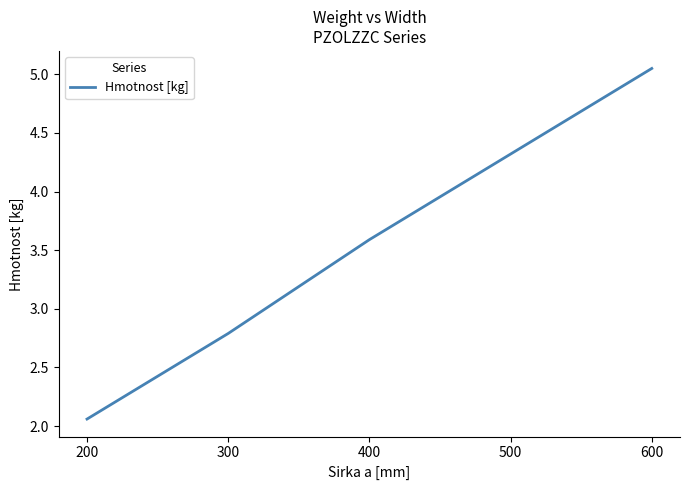

How many lines are shown in the chart?

1